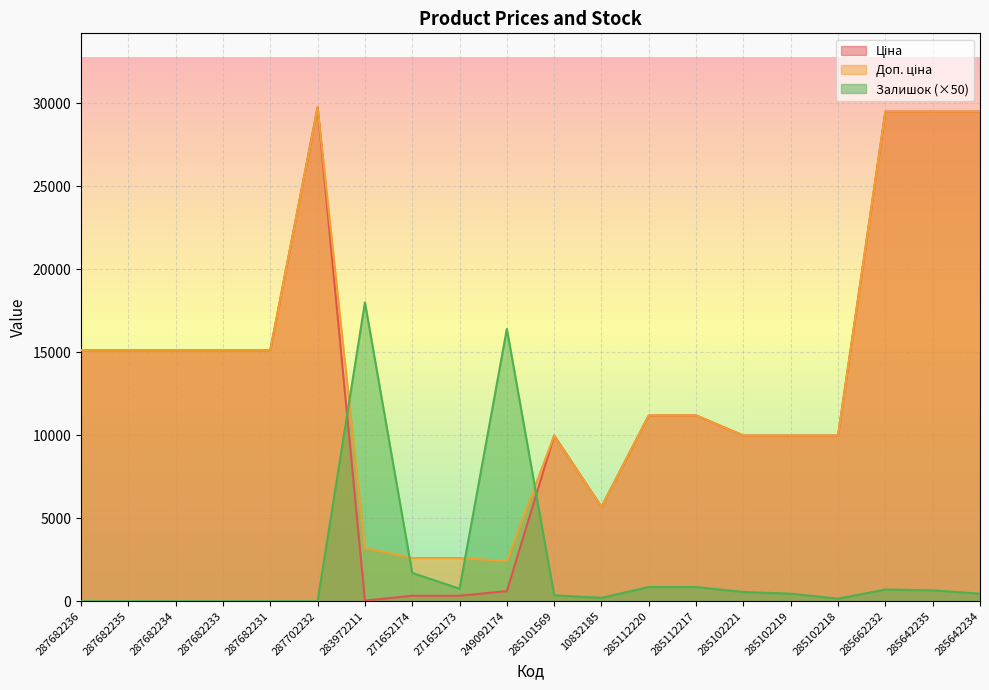

What is the value of the Ціна point at the 5th from the left?

15120.0